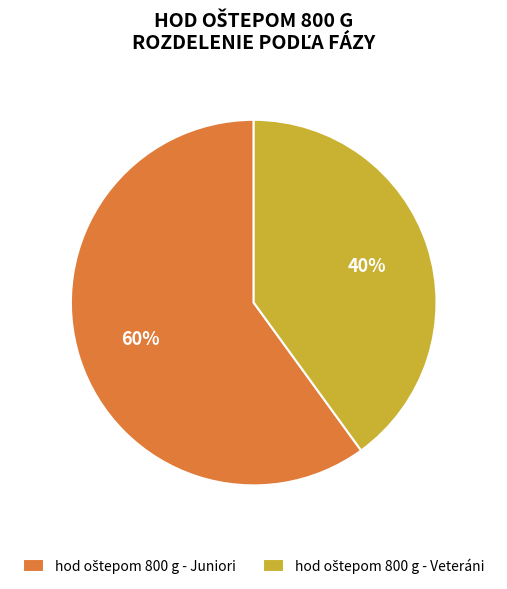

How many slices are in this pie chart?

2